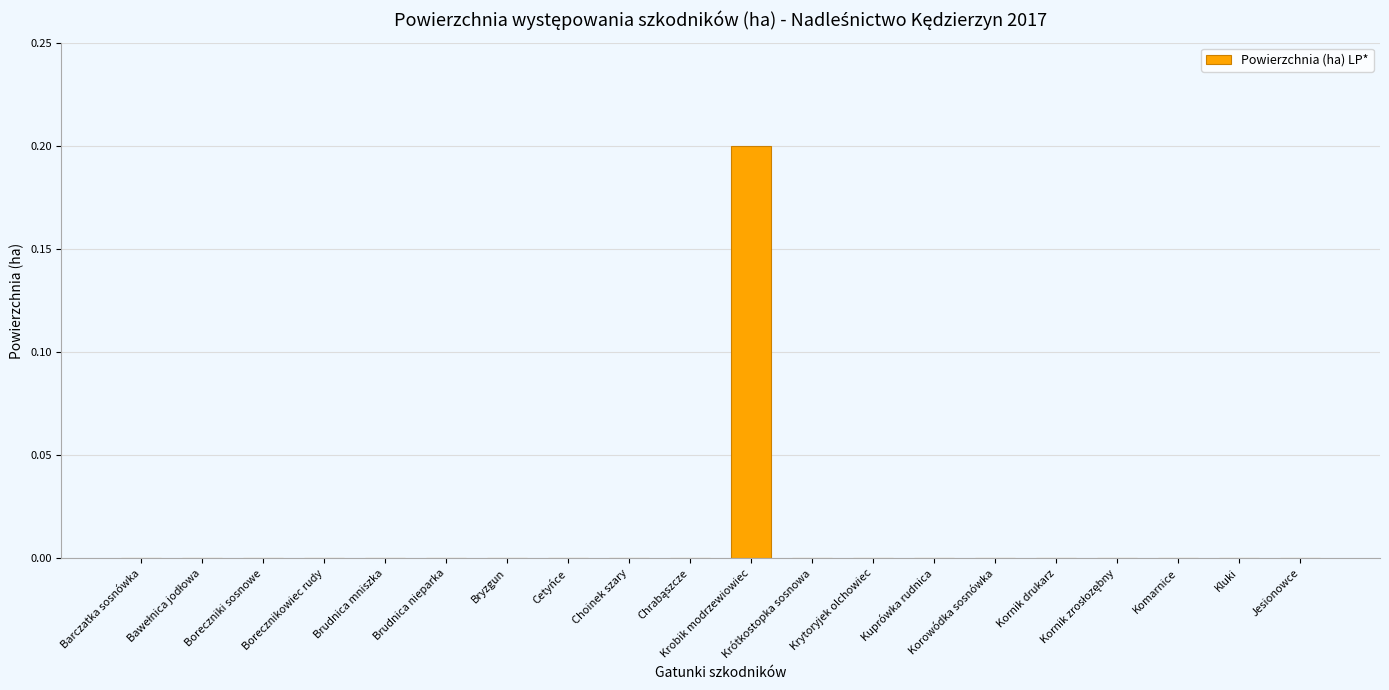

Which category has the highest value across all series?

Krobik modrzewiowiec